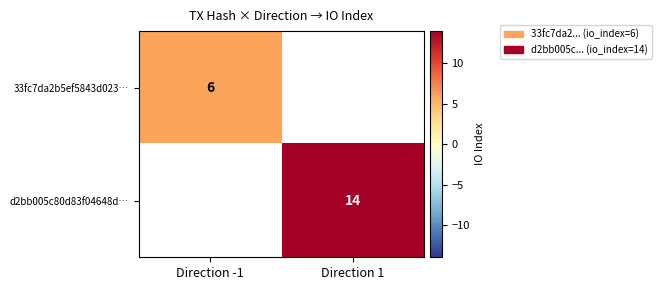

The value of 33fc7da2b5ef5843d023… at Direction -1 is 3. True or false?

False